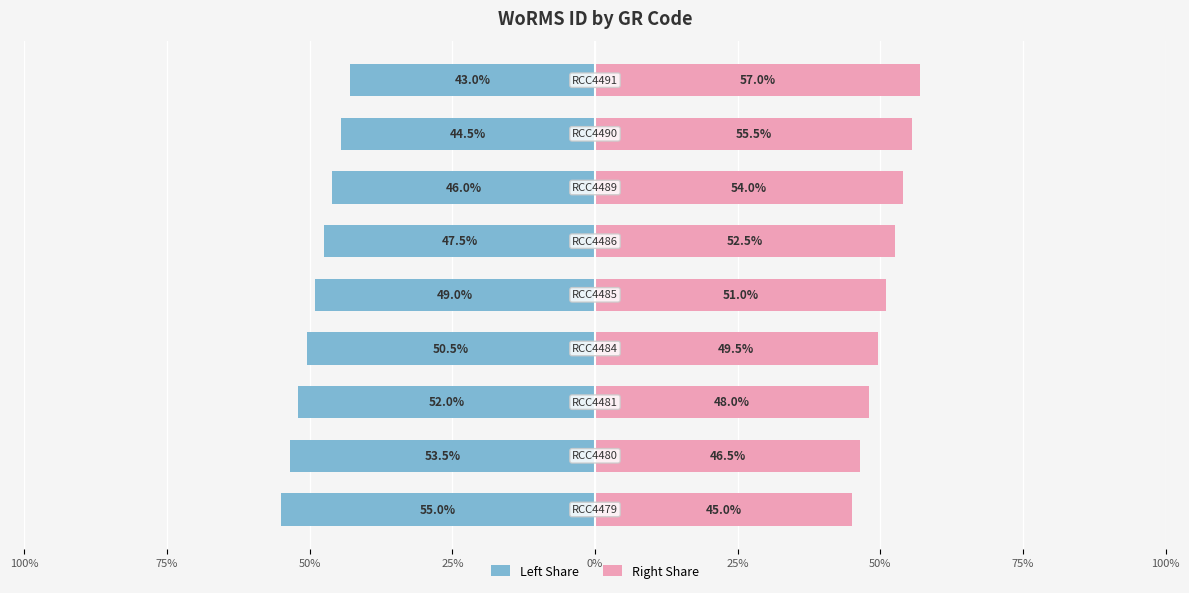

Count the Right Share values in the range 48 to 54.

5